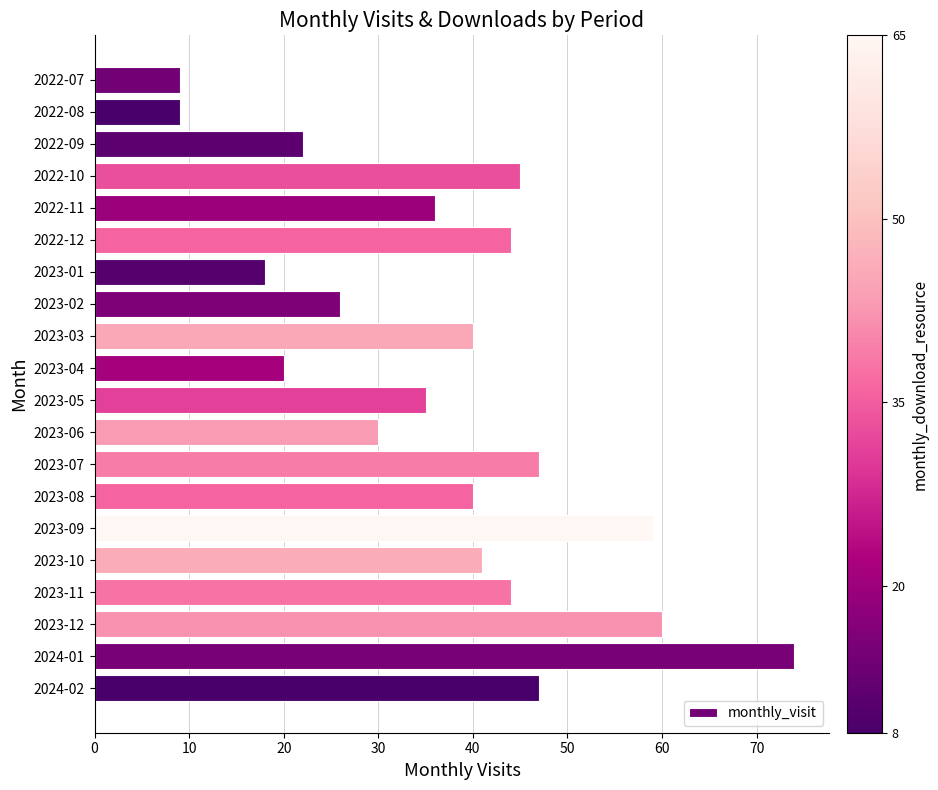

What is the average value?

37